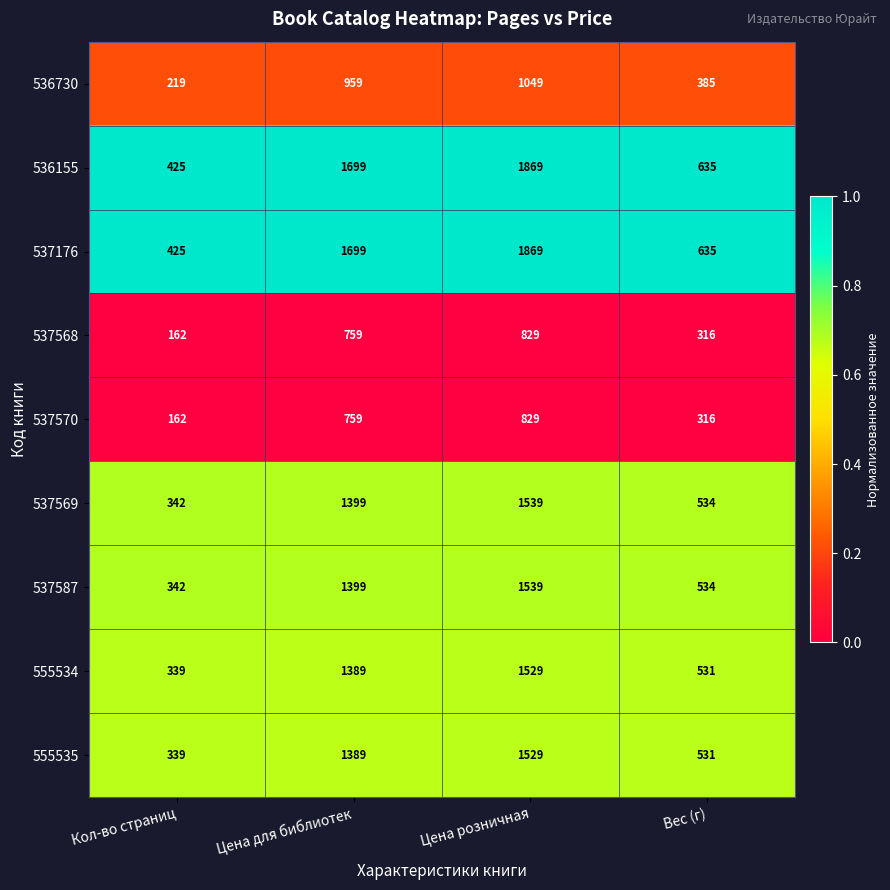

List the labels in order of 537568 value, smallest first.

Кол-во страниц, Вес (г), Цена для библиотек, Цена розничная